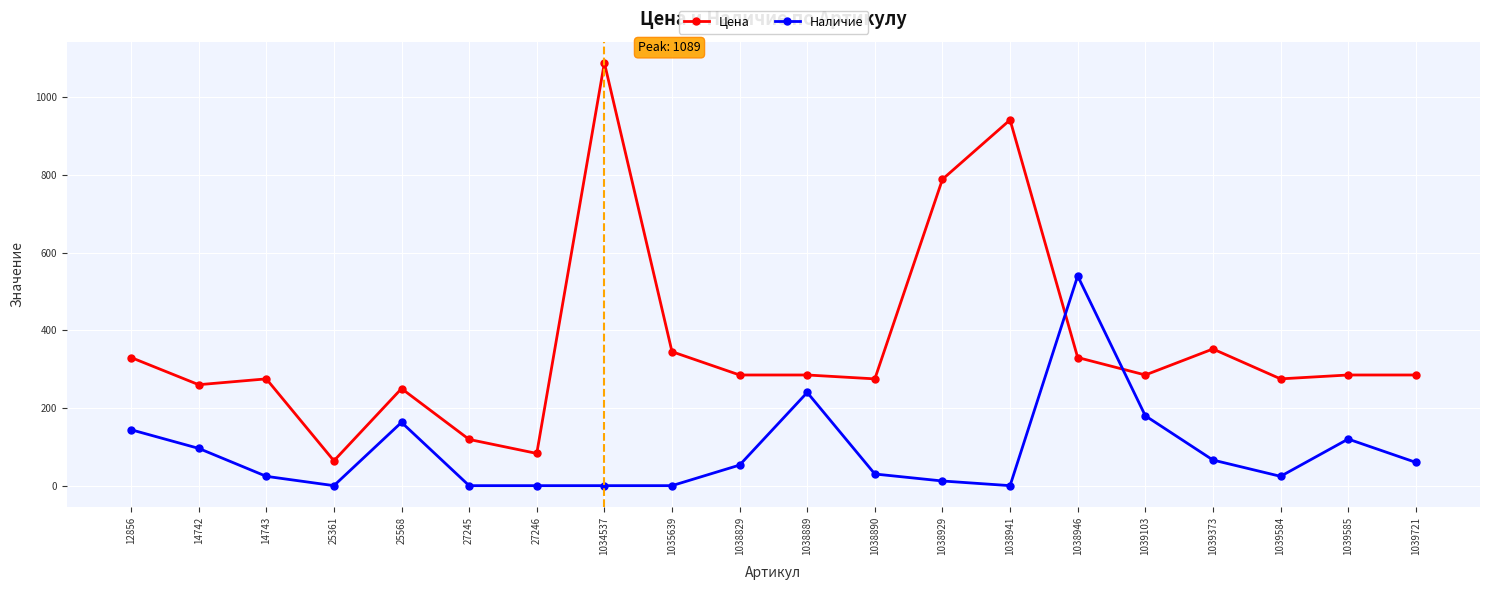

Which series has the largest total across all categories?

Цена